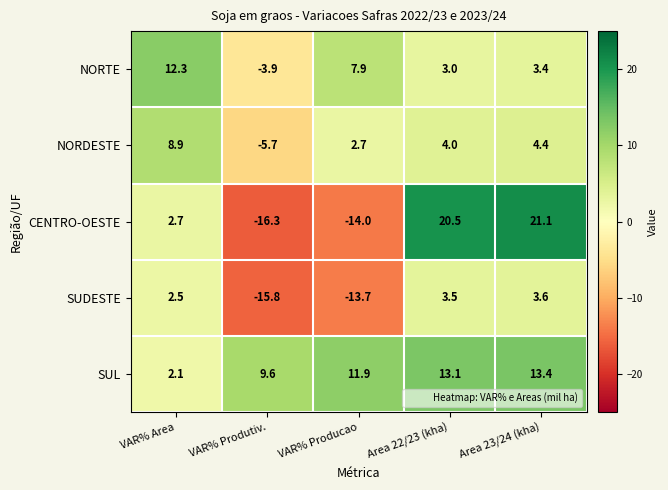

Reading left to right, what are all the values shown in this chart?

NORTE: VAR% Area=12.3	VAR% Produtiv.=-3.9	VAR% Producao=7.9	Area 22/23 (kha)=3.0	Area 23/24 (kha)=3.4
NORDESTE: VAR% Area=8.9	VAR% Produtiv.=-5.7	VAR% Producao=2.7	Area 22/23 (kha)=4.0	Area 23/24 (kha)=4.4
CENTRO-OESTE: VAR% Area=2.7	VAR% Produtiv.=-16.3	VAR% Producao=-14.0	Area 22/23 (kha)=20.5	Area 23/24 (kha)=21.1
SUDESTE: VAR% Area=2.5	VAR% Produtiv.=-15.8	VAR% Producao=-13.7	Area 22/23 (kha)=3.5	Area 23/24 (kha)=3.6
SUL: VAR% Area=2.1	VAR% Produtiv.=9.6	VAR% Producao=11.9	Area 22/23 (kha)=13.1	Area 23/24 (kha)=13.4